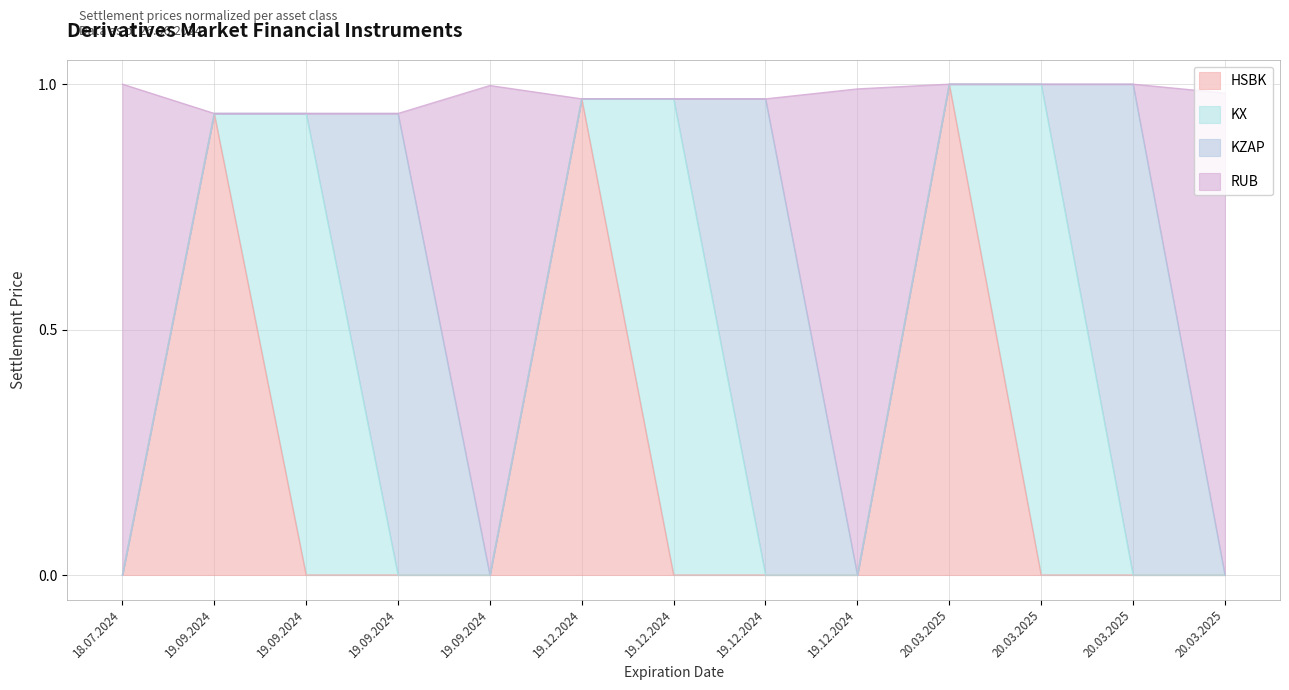

What is the difference between the RUB values at 19.12.2024 and 19.09.2024?

0.9